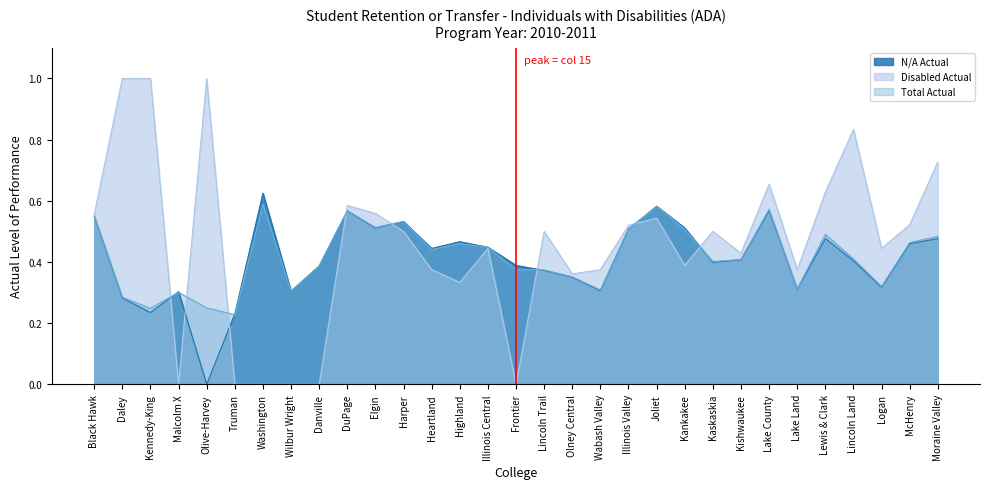

What is the sum of the Total Actual values at Elgin and Highland?

1.0